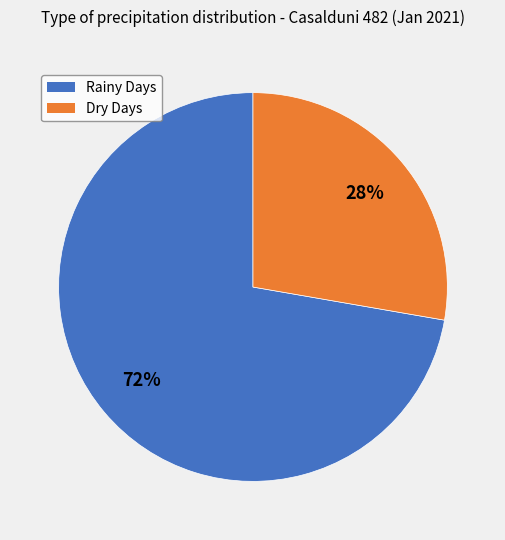

To the nearest percent, what is the average slice percentage?

50%